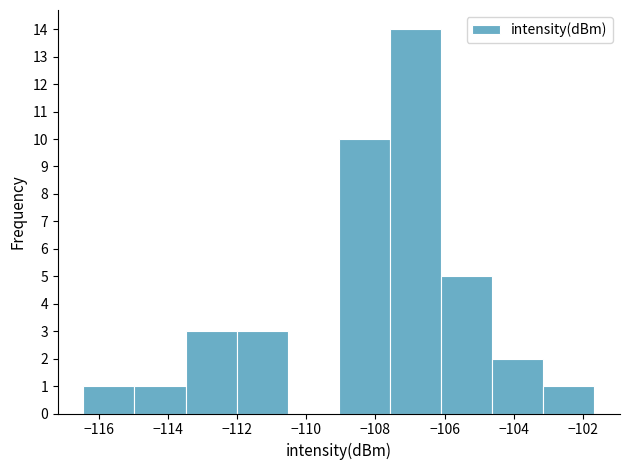

Which range on the x-axis has the tallest bar?

-107.6 to -106.0